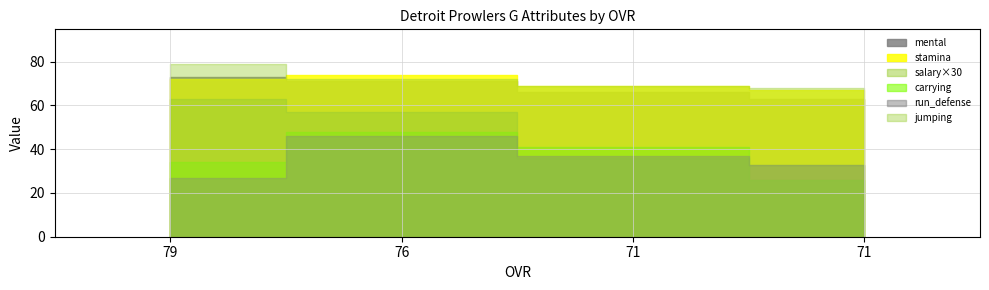

The value of jumping at 71 is 69.0. True or false?

True